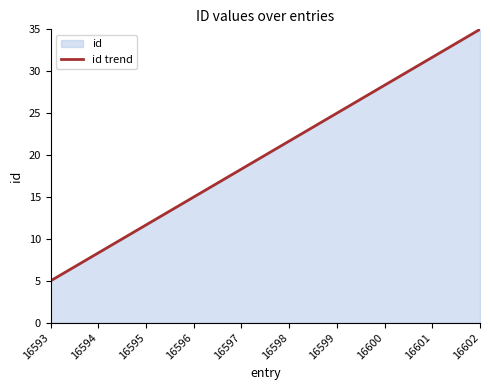

Where does the data first go above 21?

16598